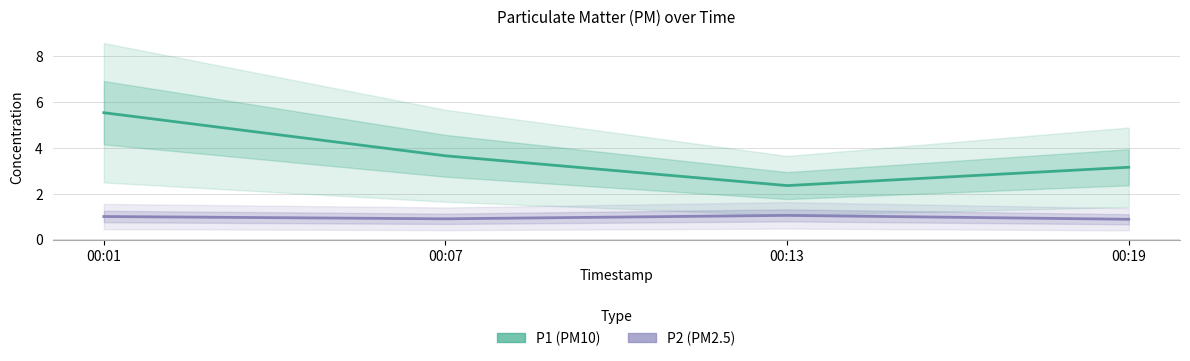

Is the value of P2 at 00:07 greater than the value of P1 at 00:07?

No